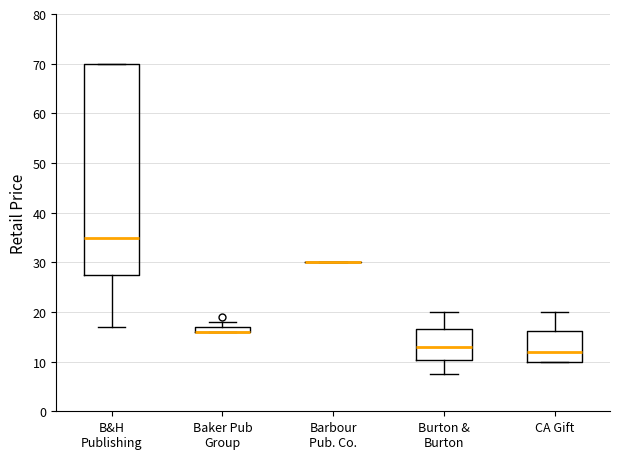

Where does the median line of the box for CA Gift sit on the y-axis? The values are not printed on the chart, so give them approximately, as read against the axis.

12